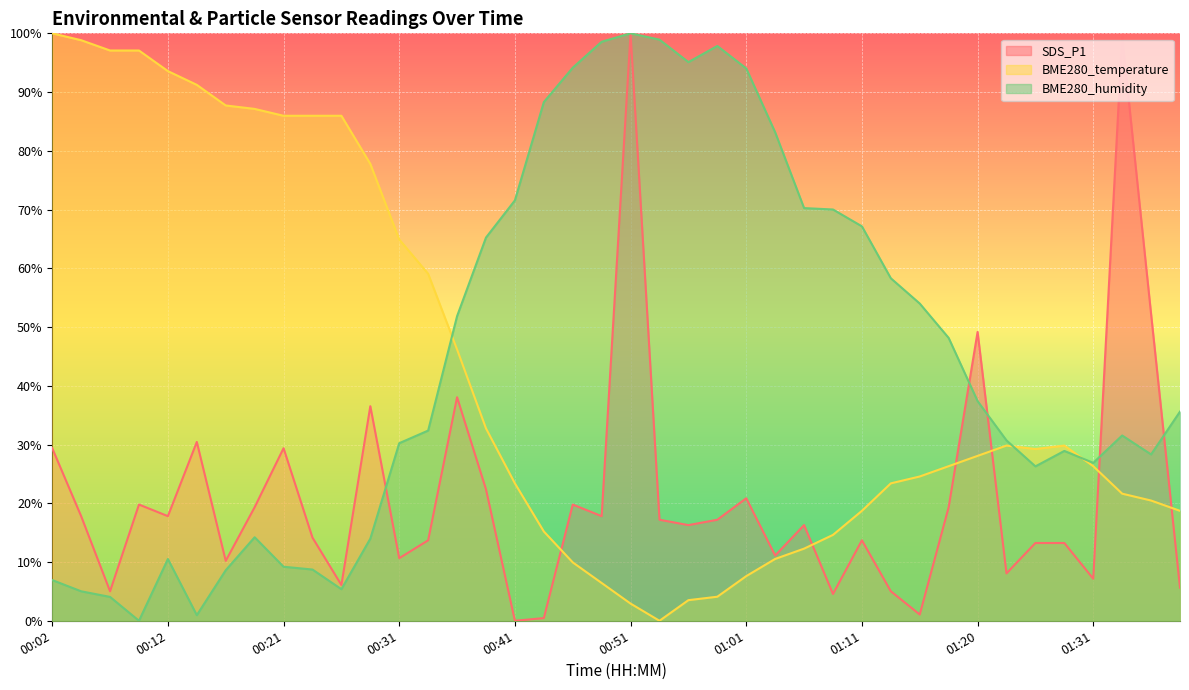

What are all the series names shown in the legend?

SDS_P1, BME280_temperature, BME280_humidity